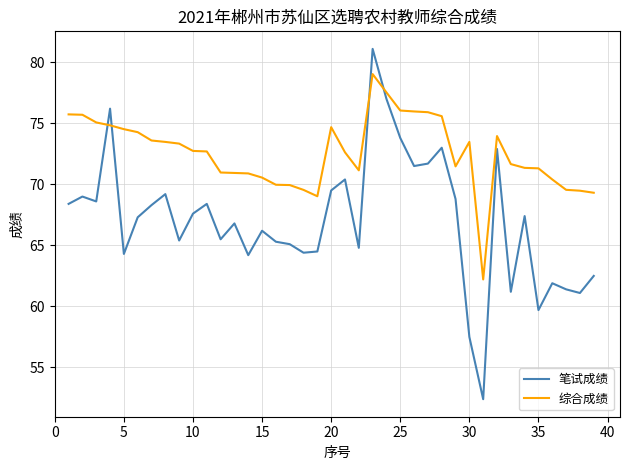

List the series in order of their peak value, highest first.

笔试成绩, 综合成绩